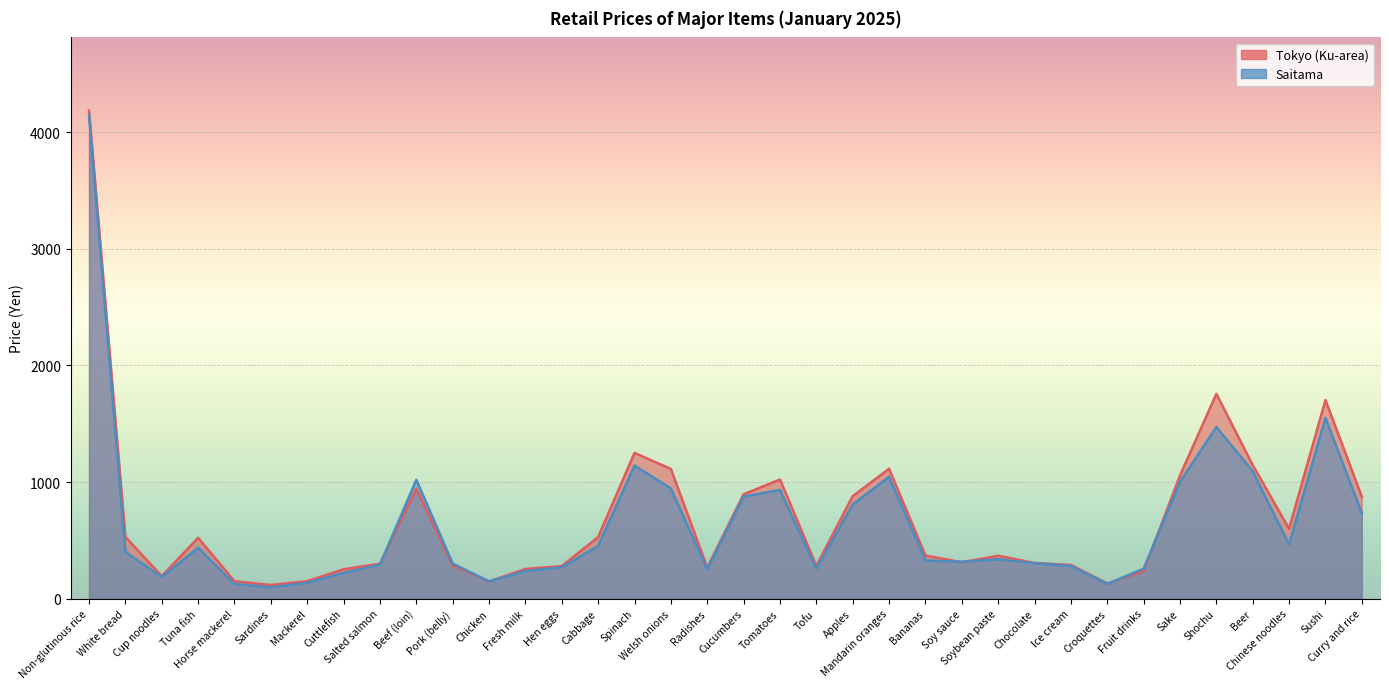

Reading right to left, extract all data points from this chart.

Tokyo (Ku-area): 875	1703	599	1145	1756	1056	236	130	289	306	368	312	370	1114	879	281	1022	895	267	1112	1250	528	279	255	147	284	943	300	252	150	117	149	522	193	529	4185
Saitama: 733	1550	465	1092	1472	1001	257	126	280	304	338	316	328	1045	808	257	932	875	251	945	1141	452	269	237	148	301	1019	291	221	136	97	126	436	185	401	4150